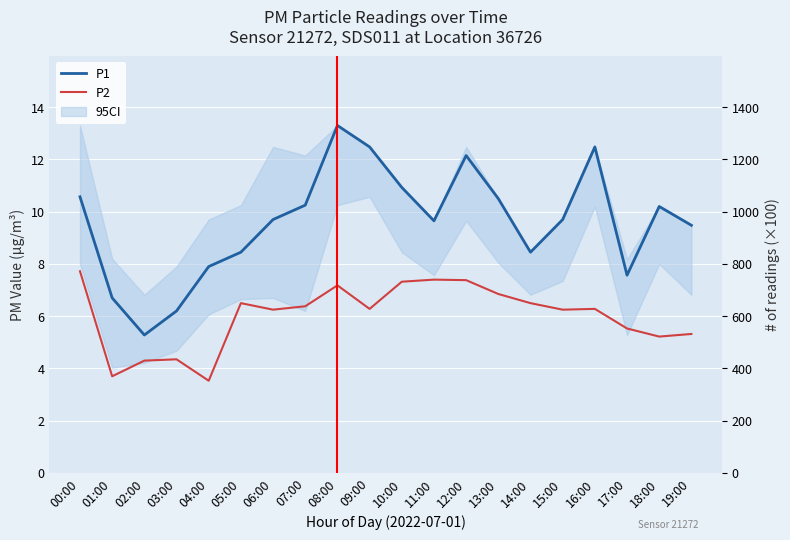

At which category does P1 reach its first local peak?

08:00